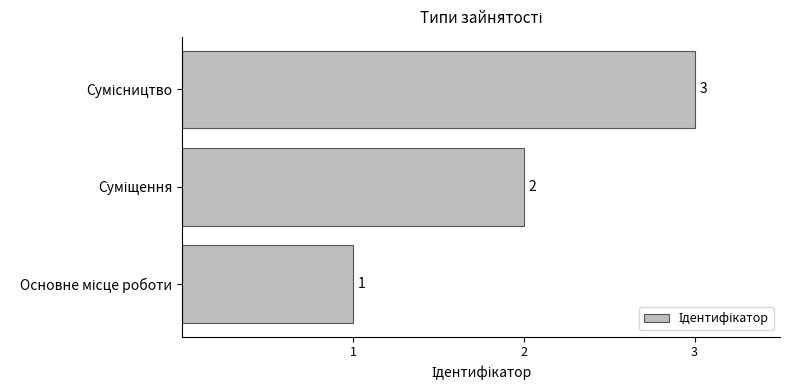

What is the sum of all values?

6